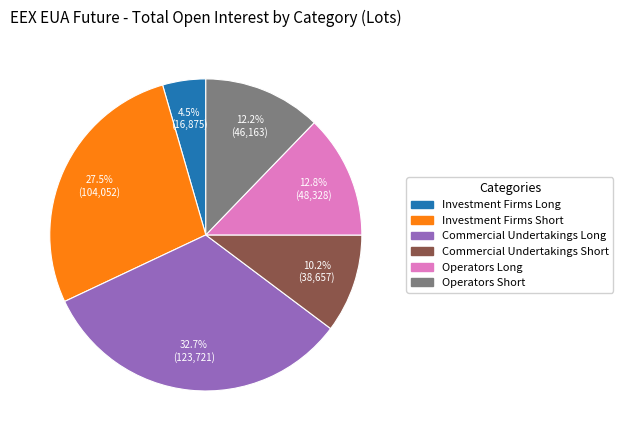

To the nearest percent, what is the average slice percentage?

17%